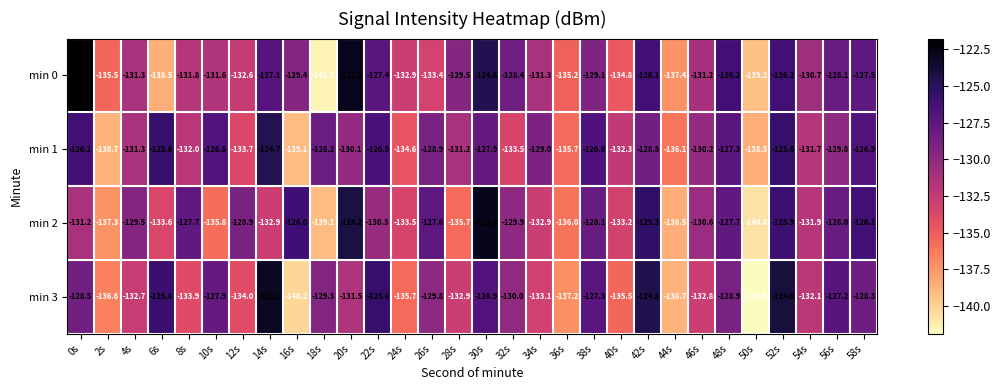

Which category has the lowest value across all series?

50s